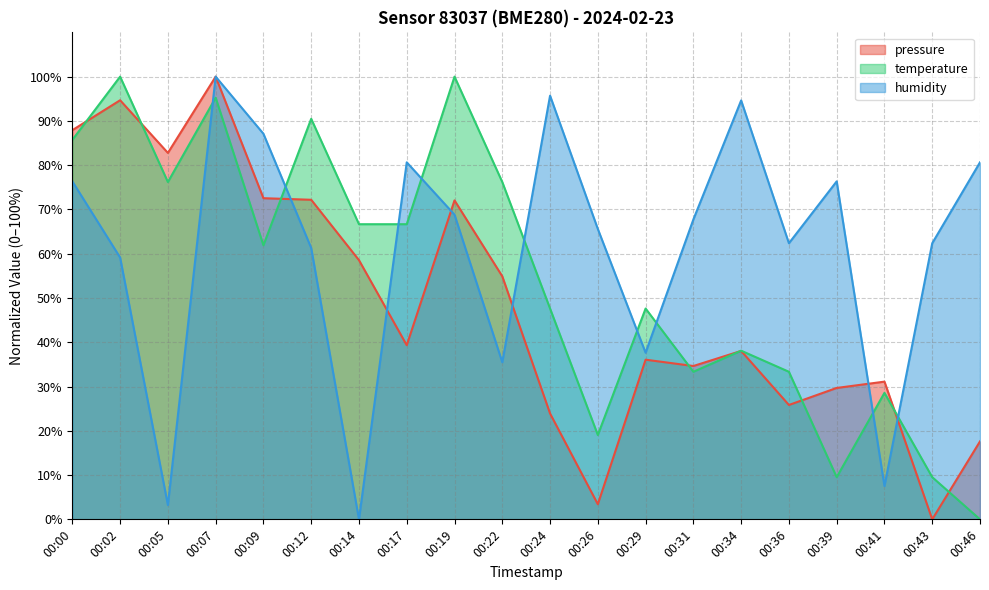

In temperature, how many points are higher than both neighbors (excluding endpoints)?

7